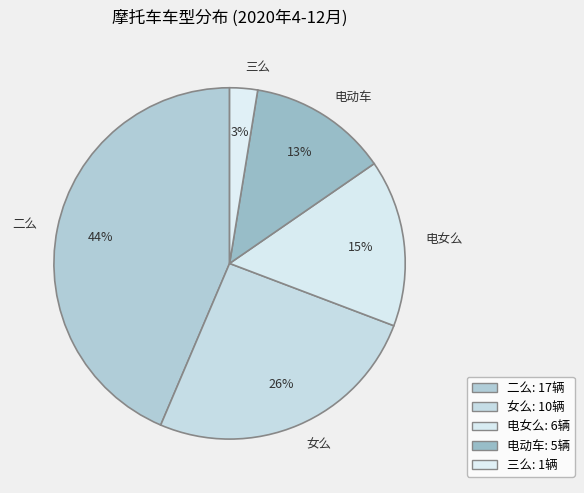

Which has a higher value, 电女么 or 二么?

二么